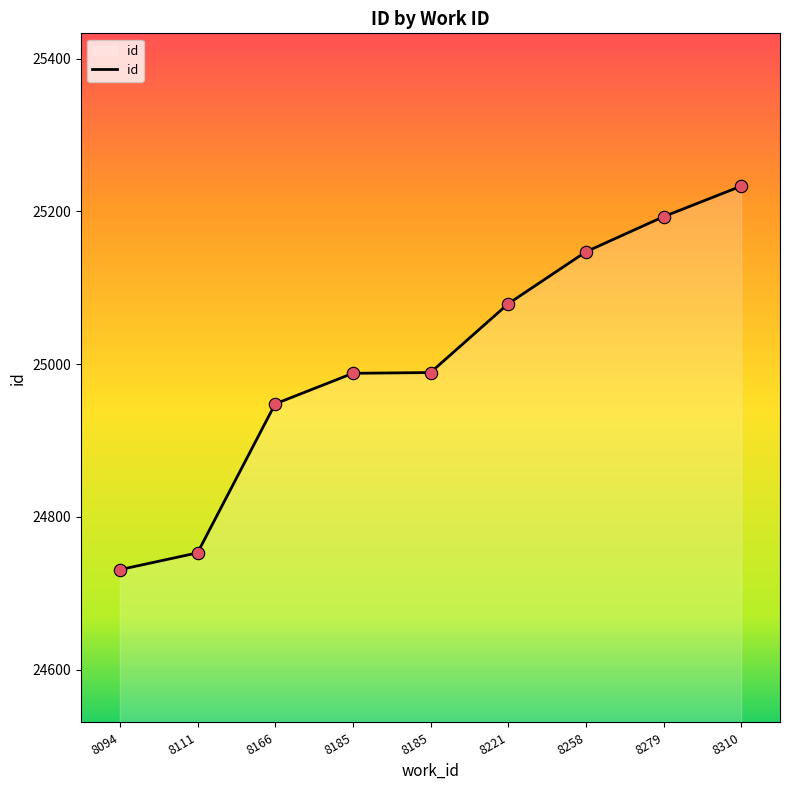

Is this an area chart (filled region under the line)?

Yes